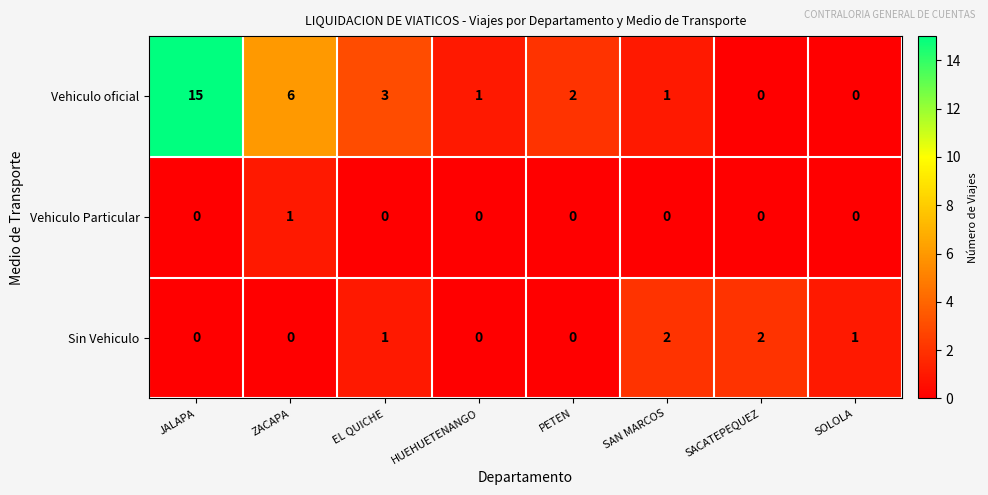

Is it true that Sin Vehiculo equals 1 at EL QUICHE?

True